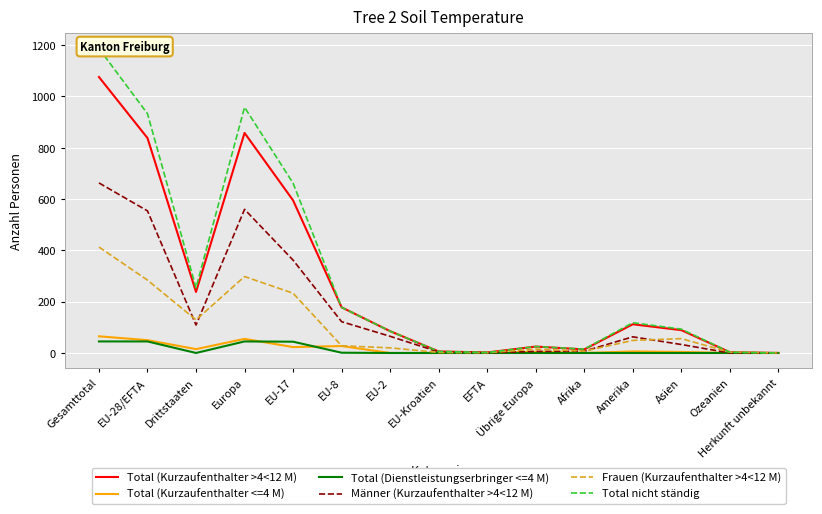

At which label is Total (Dienstleistungserbringer <=4 M) closest to 22?

EU-8